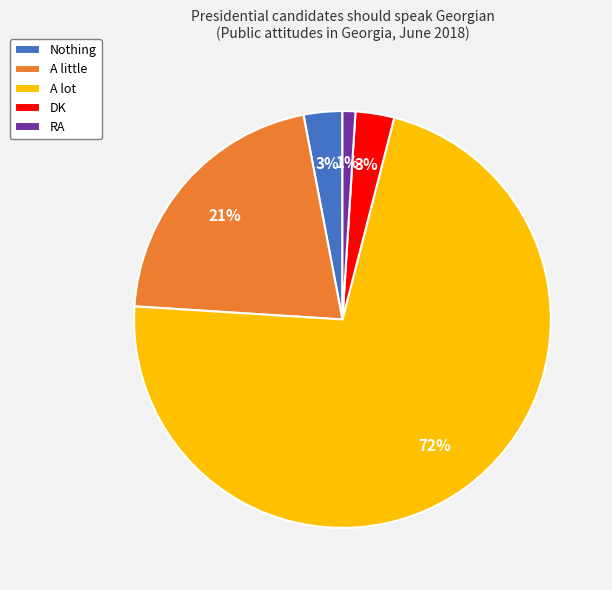

To the nearest percent, what is the combined percentage of DK and Nothing?

6%